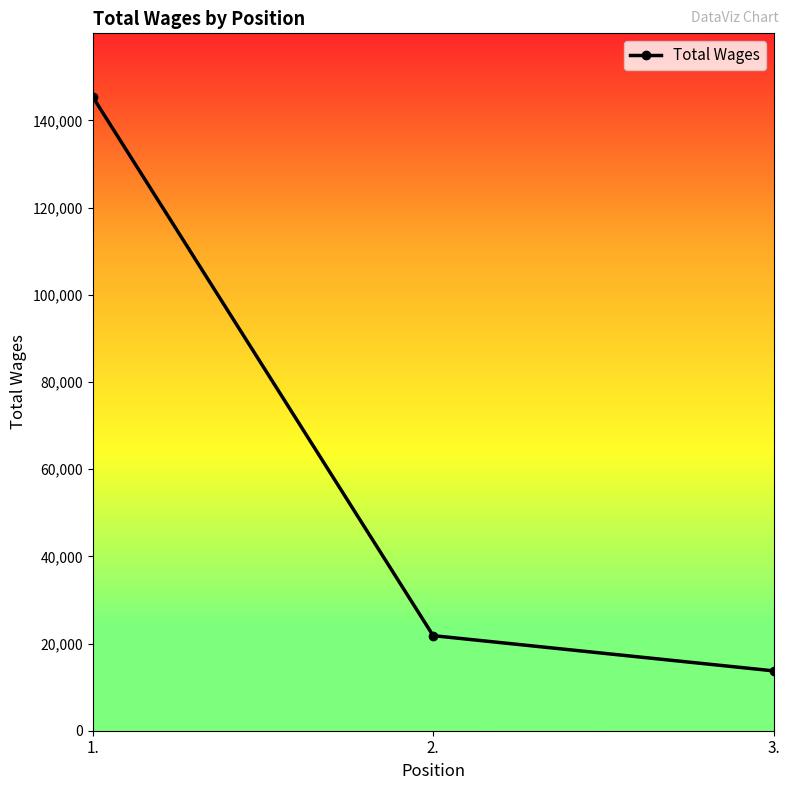

Rank the categories by value from lowest to highest.

3., 2., 1.